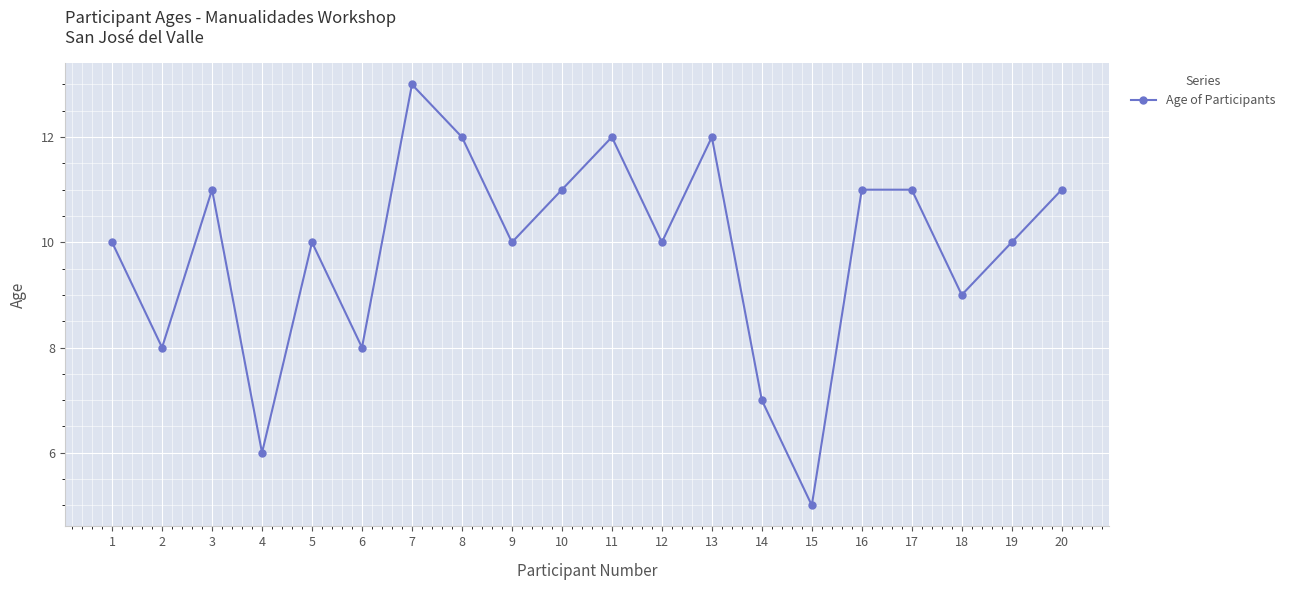

True or false: there are more than 1 points higher than both neighbors.

True